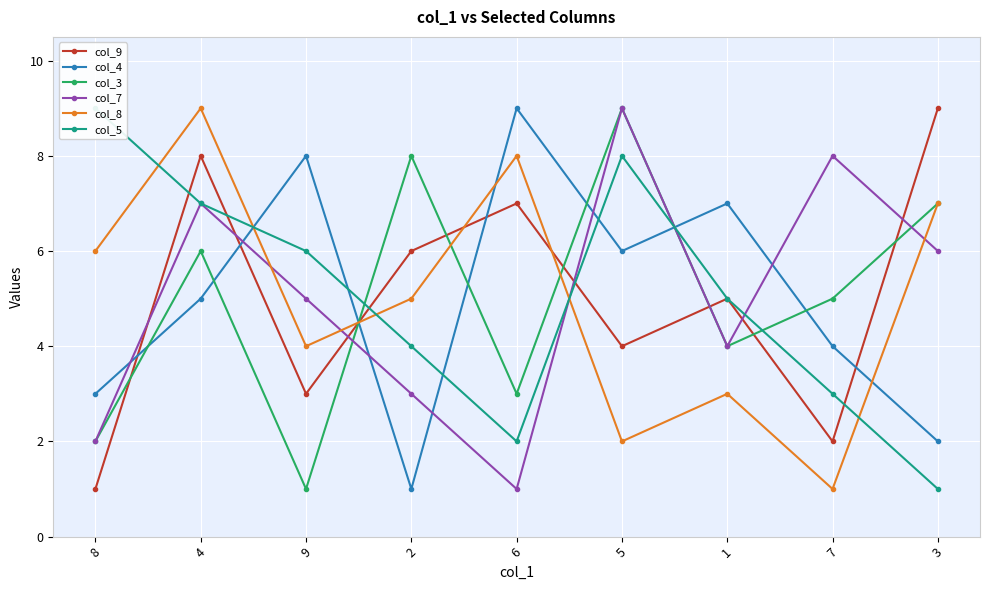

Reading left to right, extract all data points from this chart.

col_9: 1	8	3	6	7	4	5	2	9
col_4: 3	5	8	1	9	6	7	4	2
col_3: 2	6	1	8	3	9	4	5	7
col_7: 2	7	5	3	1	9	4	8	6
col_8: 6	9	4	5	8	2	3	1	7
col_5: 9	7	6	4	2	8	5	3	1